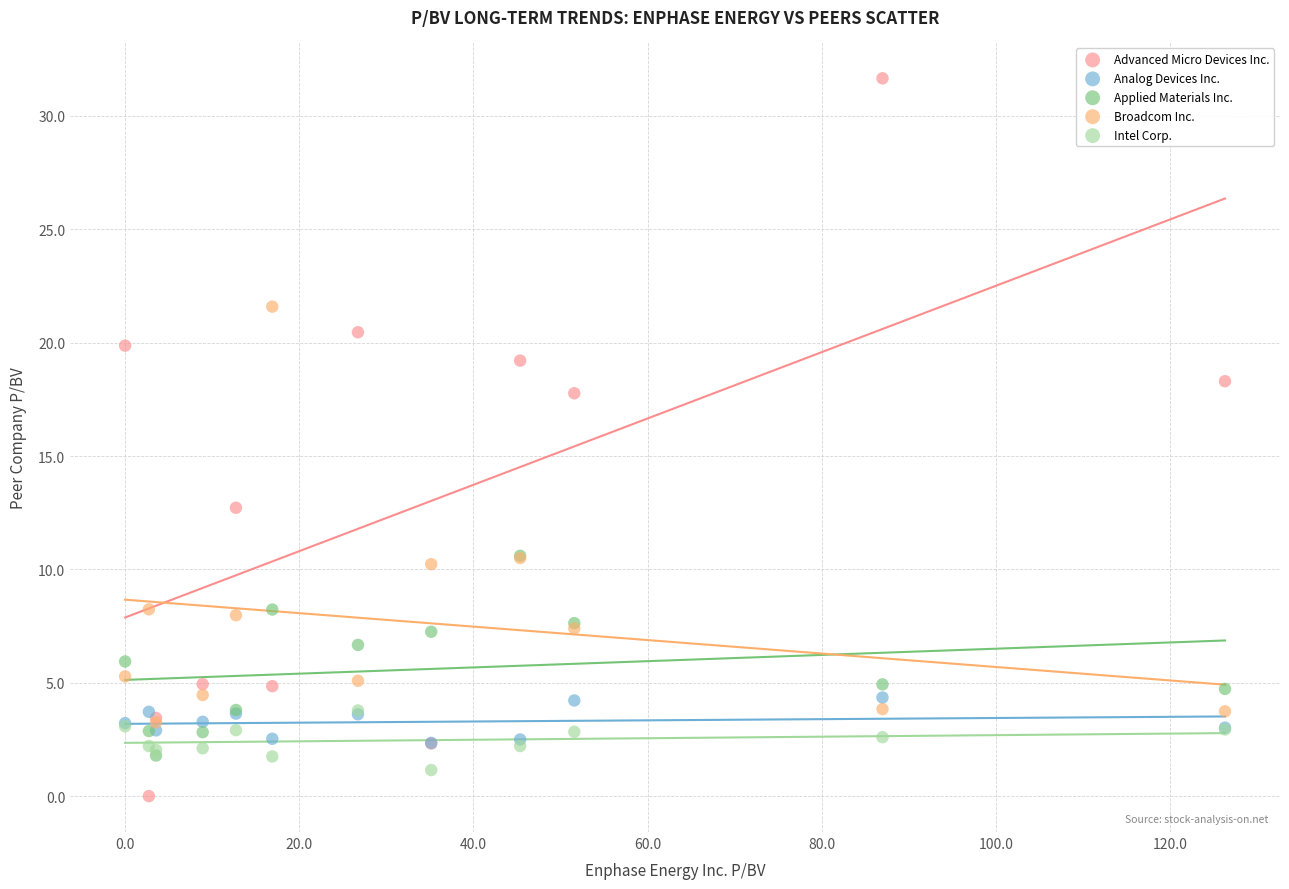

Which series contains the highest Y value?

Advanced Micro Devices Inc.